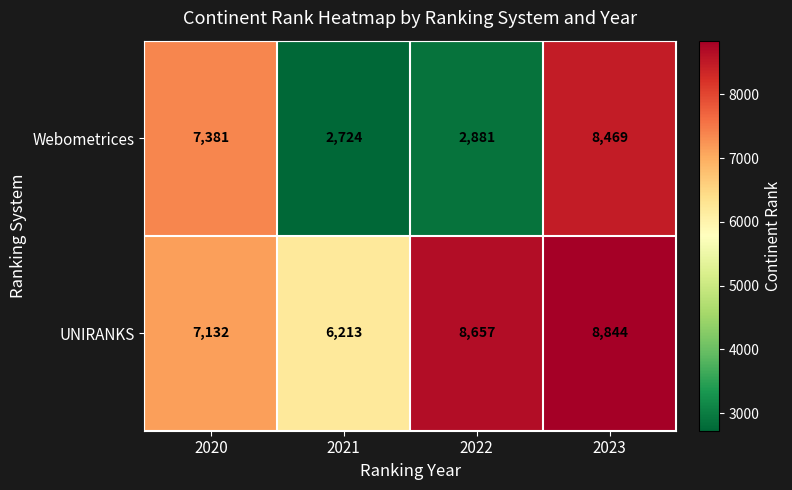

At which category does the chart reach its minimum across all series?

2021